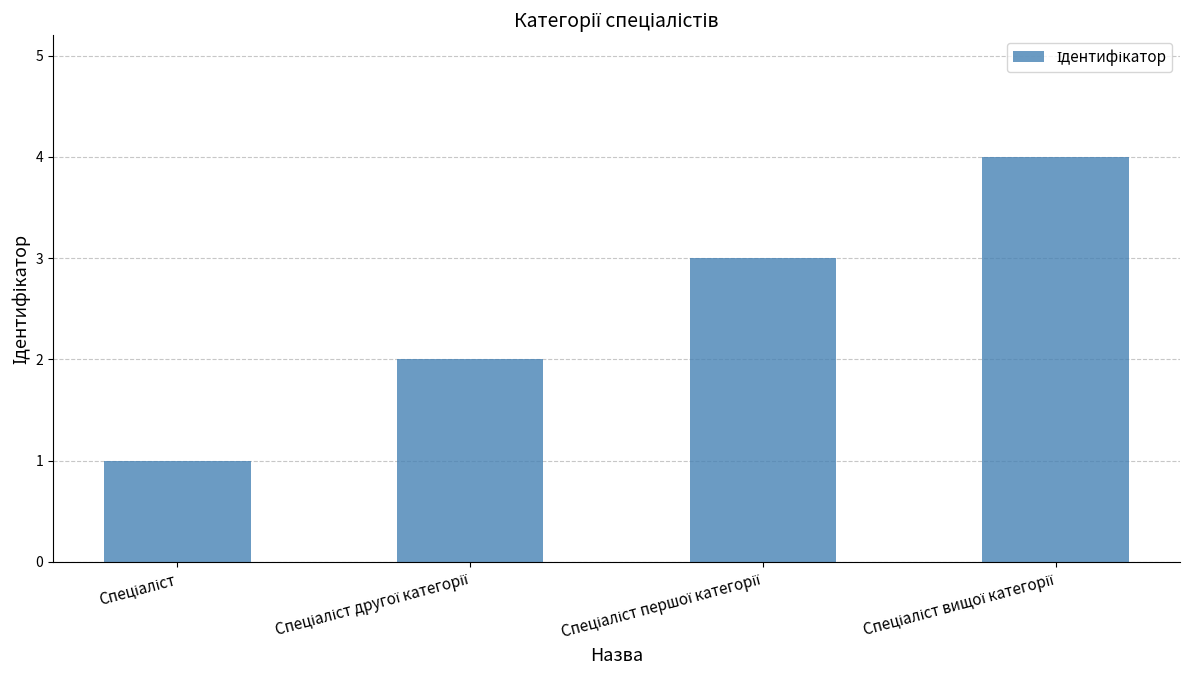

What is the maximum value shown in the chart?

4